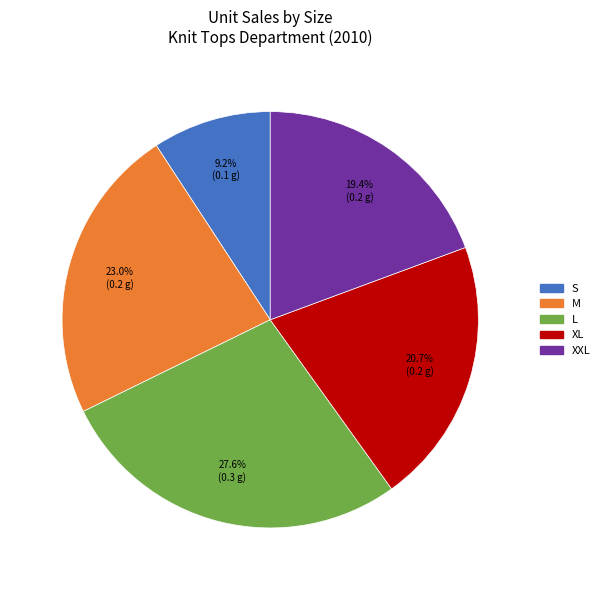

Combined, what portion of the pie is XXL and XL?

40.1%